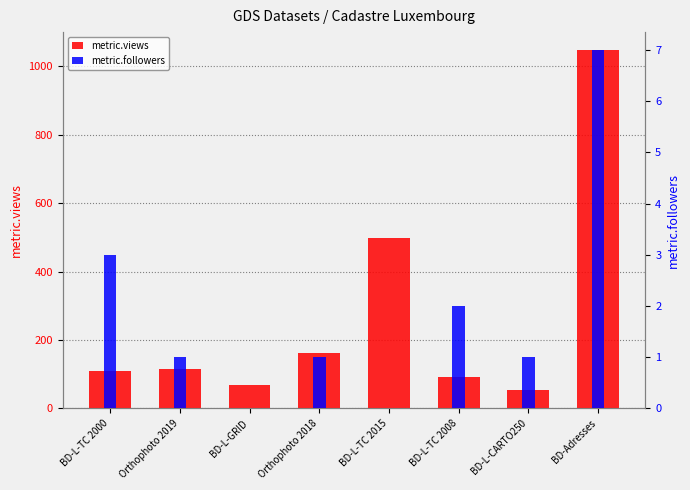

What position from the left is BD-L-CARTO250?

7